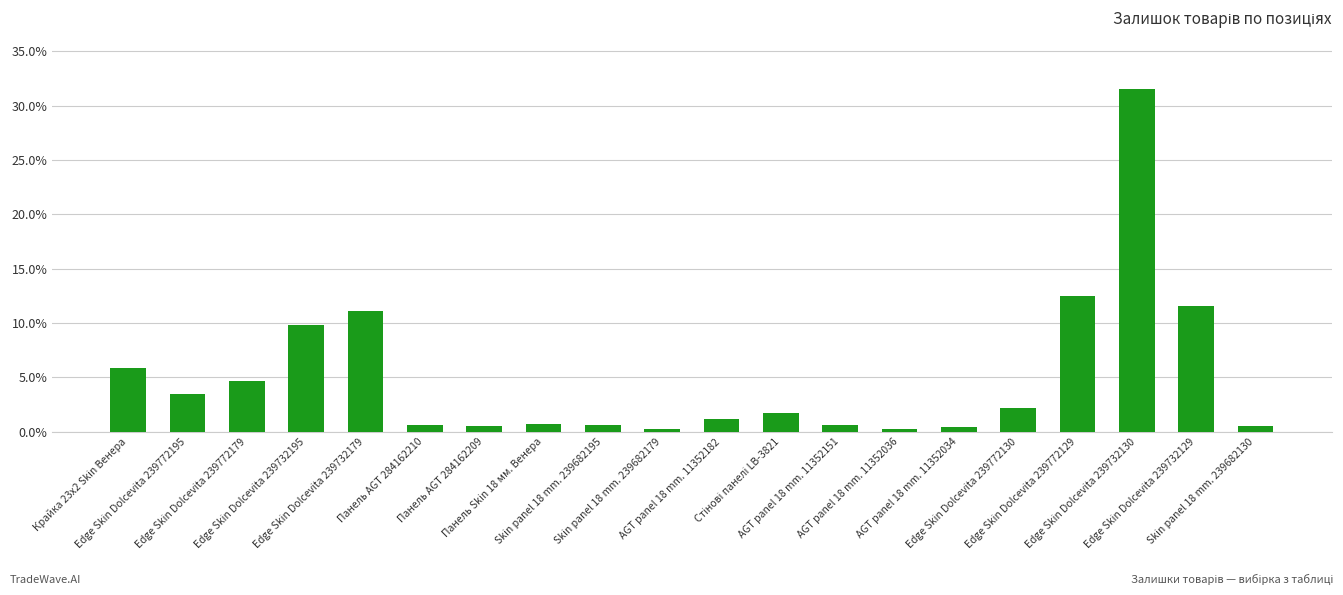

What is the average value?

5.0